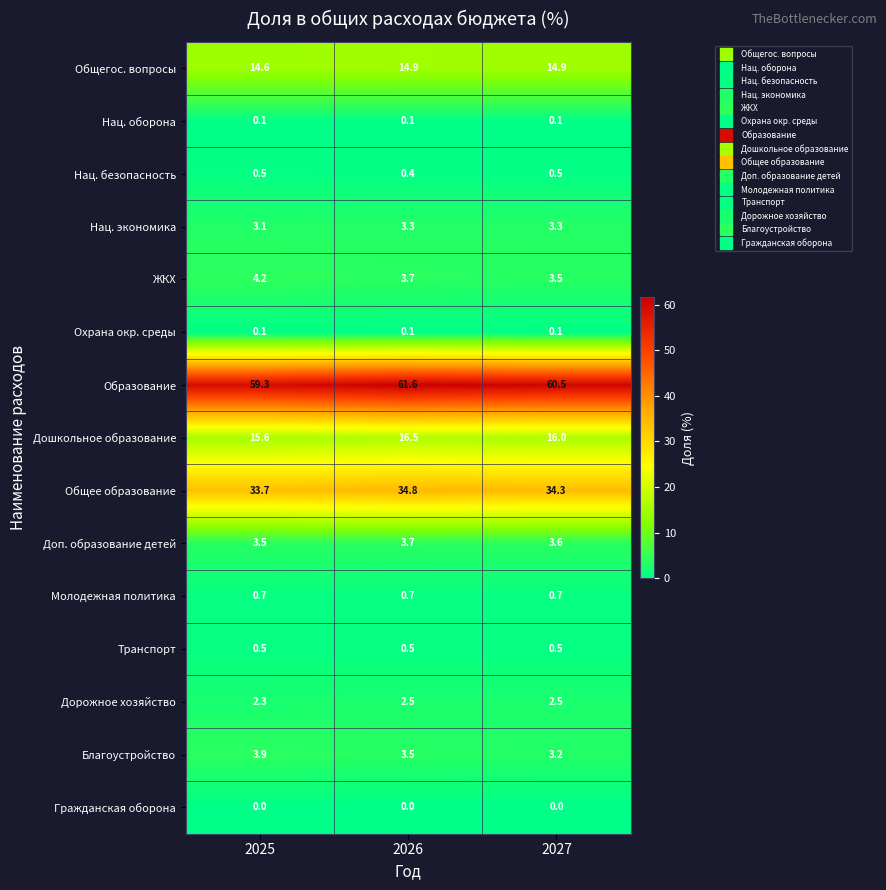

Which label corresponds to the largest value in the chart?

2026